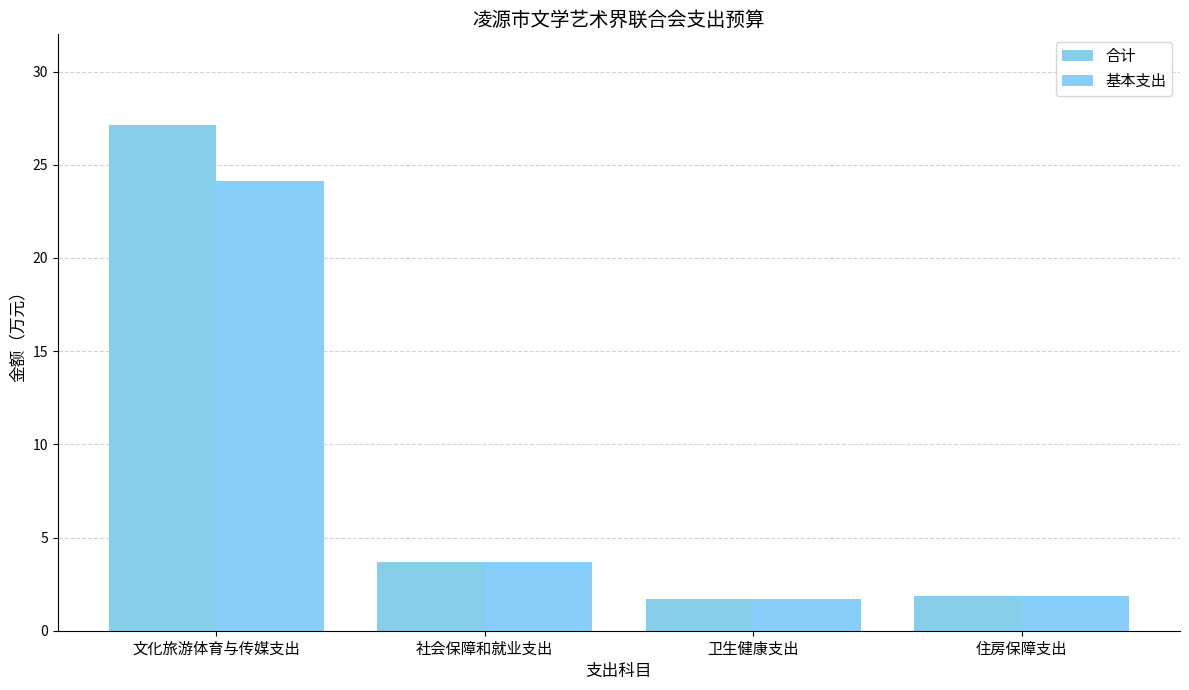

Read the 基本支出 value at 住房保障支出.

1.8